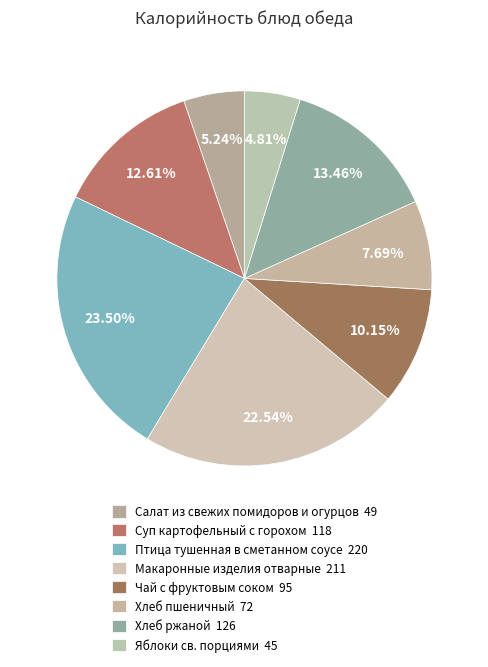

Rank the categories by value from highest to lowest.

Птица тушенная в сметанном соусе, Макаронные изделия отварные, Хлеб ржаной, Суп картофельный с горохом, Чай с фруктовым соком, Хлеб пшеничный, Салат из свежих помидоров и огурцов, Яблоки св. порциями